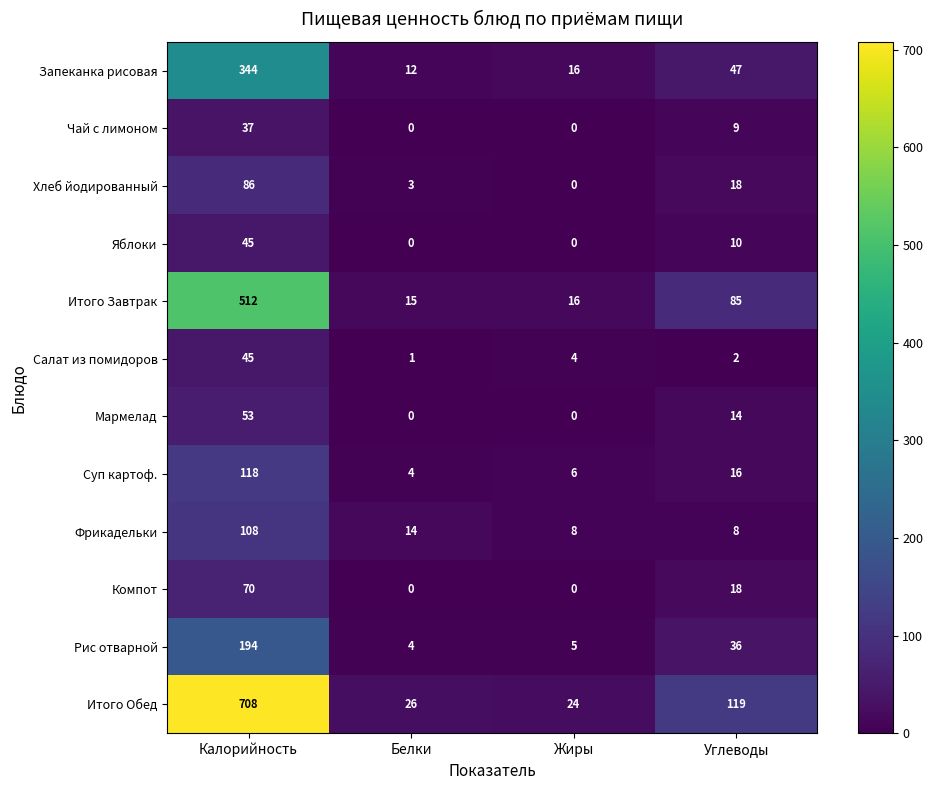

Between Белки and Углеводы, which series saw the biggest shift?

Итого Обед